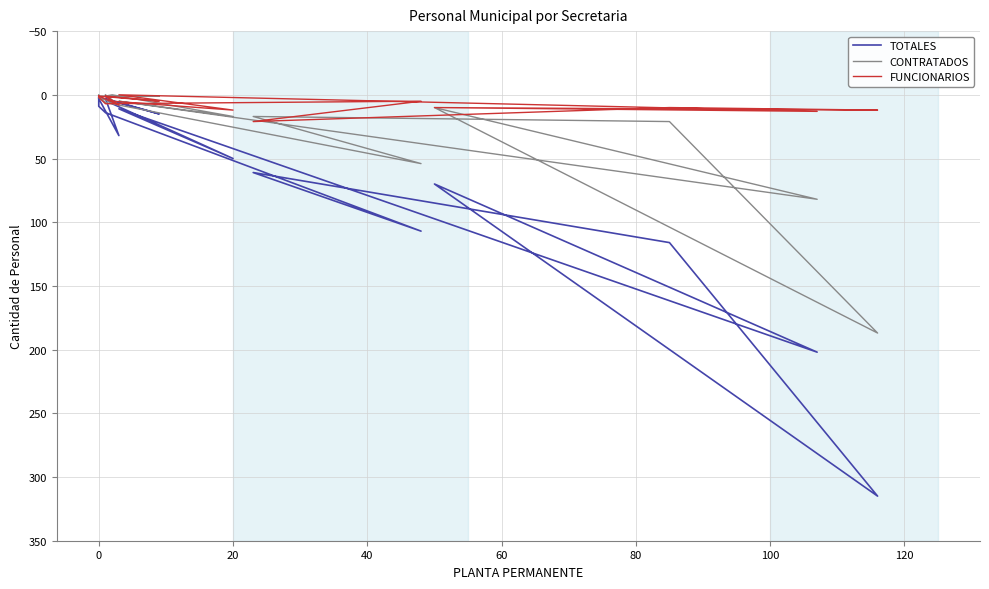

How many interior local valleys does the FUNCIONARIOS series have?

5